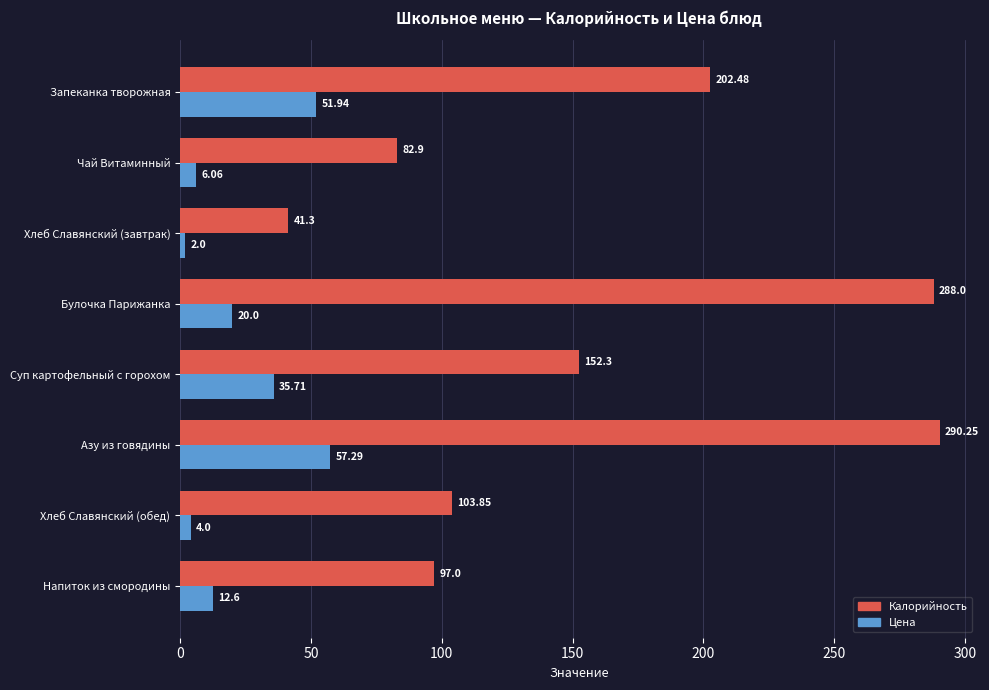

Which category has the lowest value in the Цена series?

Хлеб Славянский (завтрак)